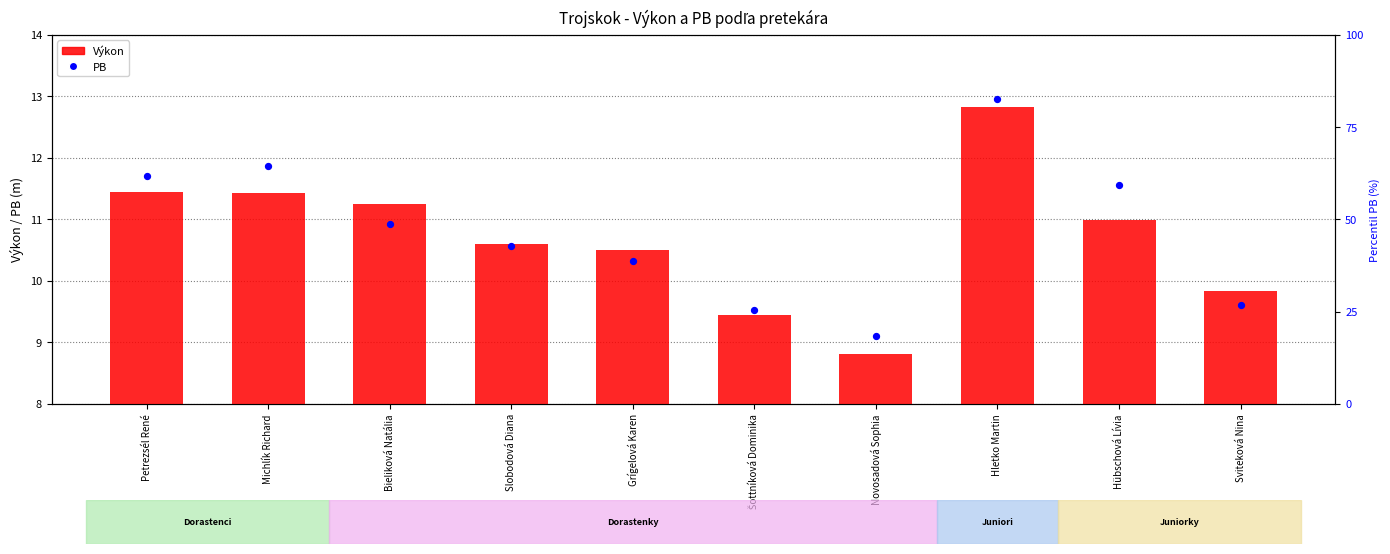

What are all the series names shown in the legend?

Výkon, PB